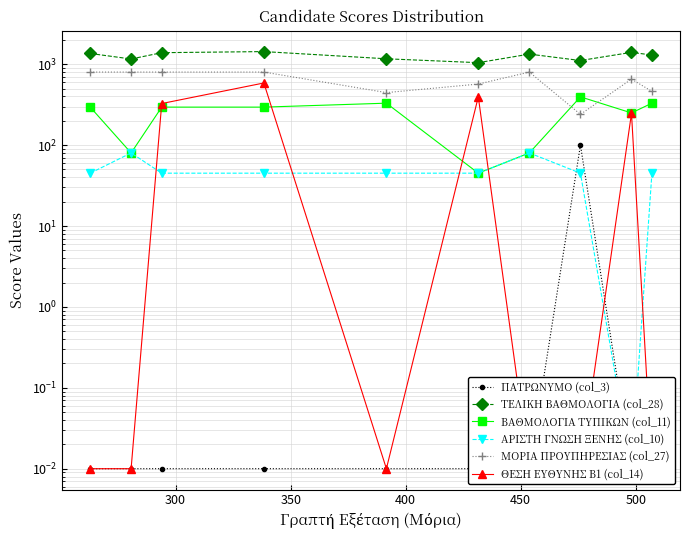

What is the difference between the second highest and second lowest values in the ΒΑΘΜΟΛΟΓΙΑ ΤΥΠΙΚΩΝ (col_11) series?

250.0